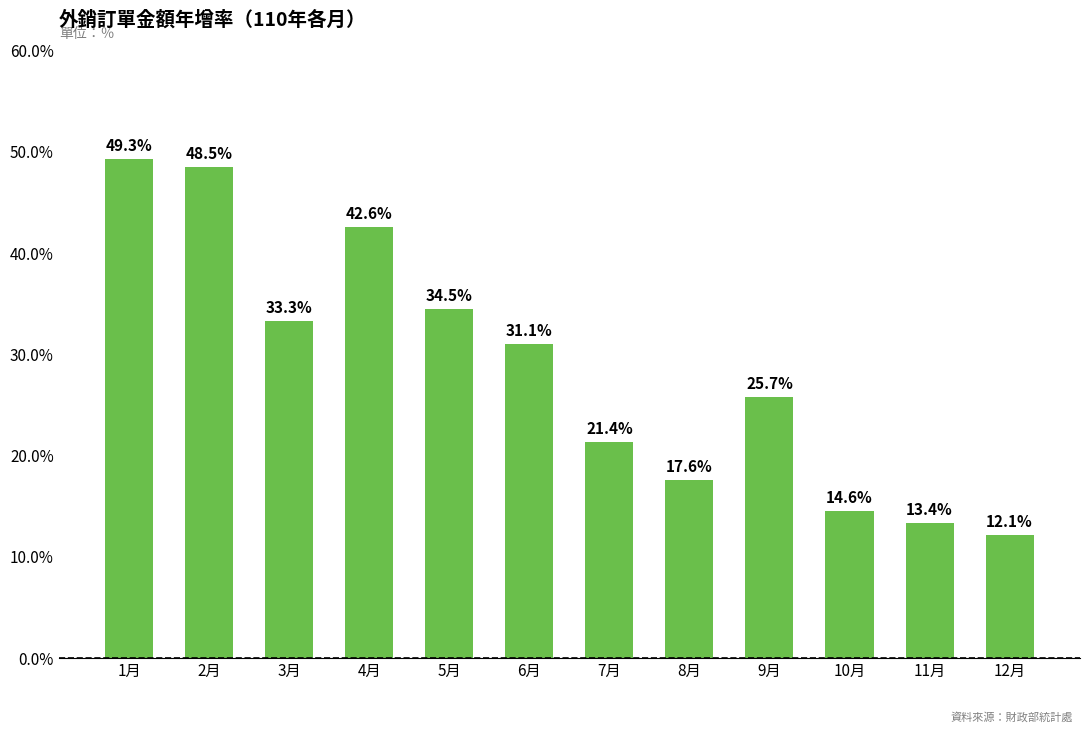

Reading left to right, extract all data points from this chart.

49.3	48.5	33.3	42.6	34.5	31.1	21.4	17.6	25.7	14.6	13.4	12.1